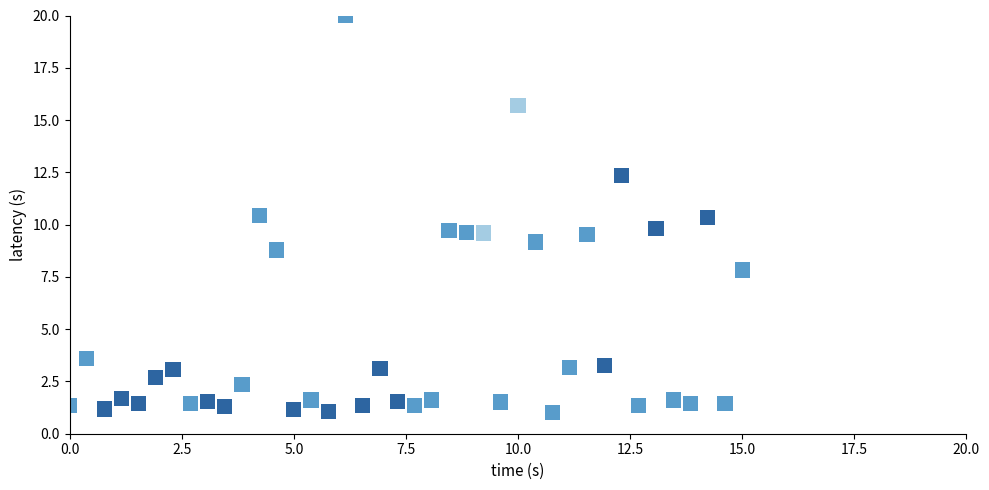

What is the range of X values (max minus min)?

15.0